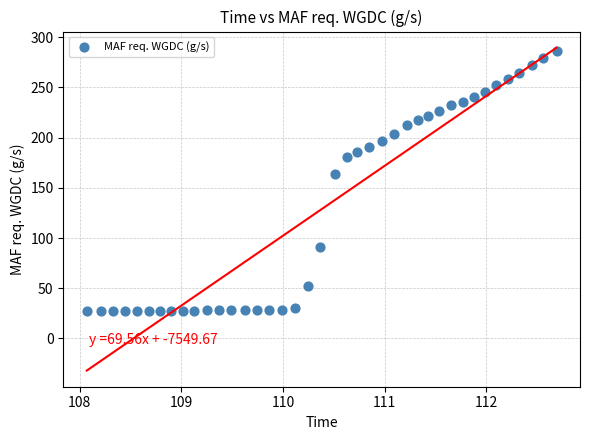

What is the range of X values (max minus min)?

4.6